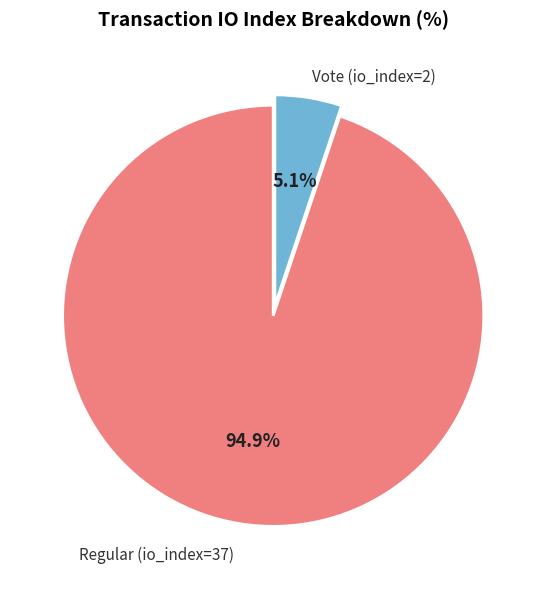

Does any single category account for the majority?

Yes